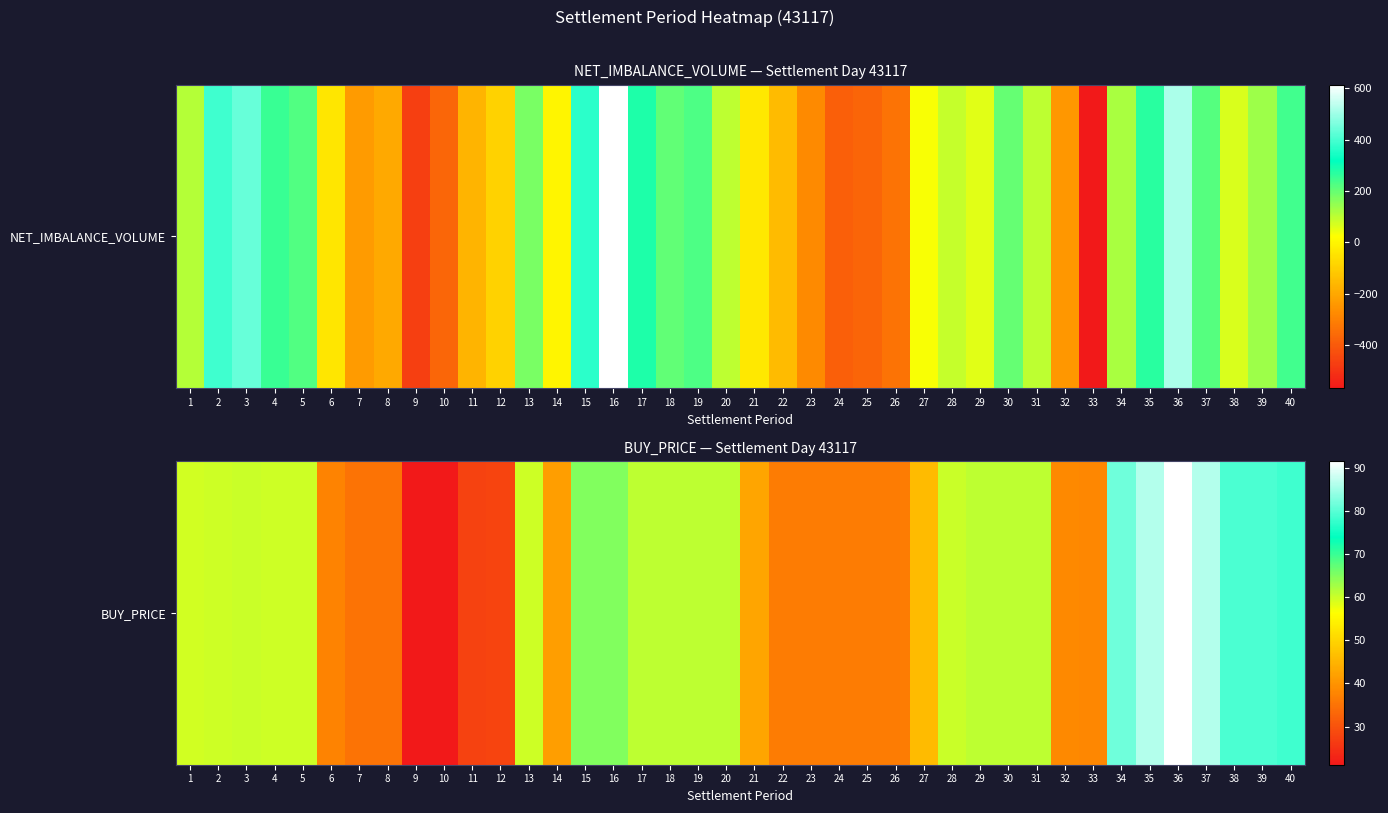

The value at 14 is 65.4. True or false?

False